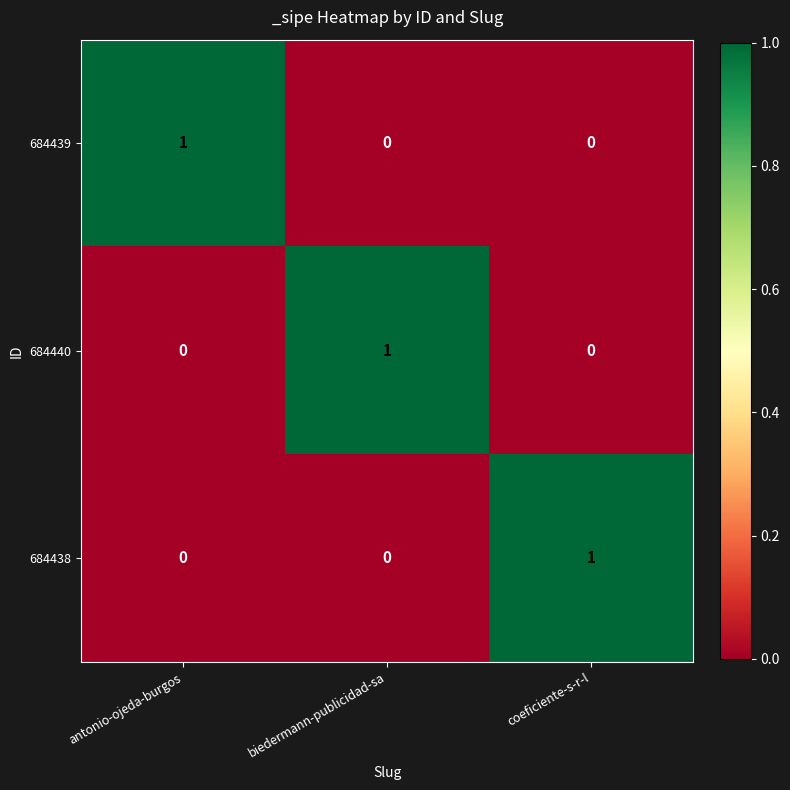

How many 684438 values are between 0 and 1?

3